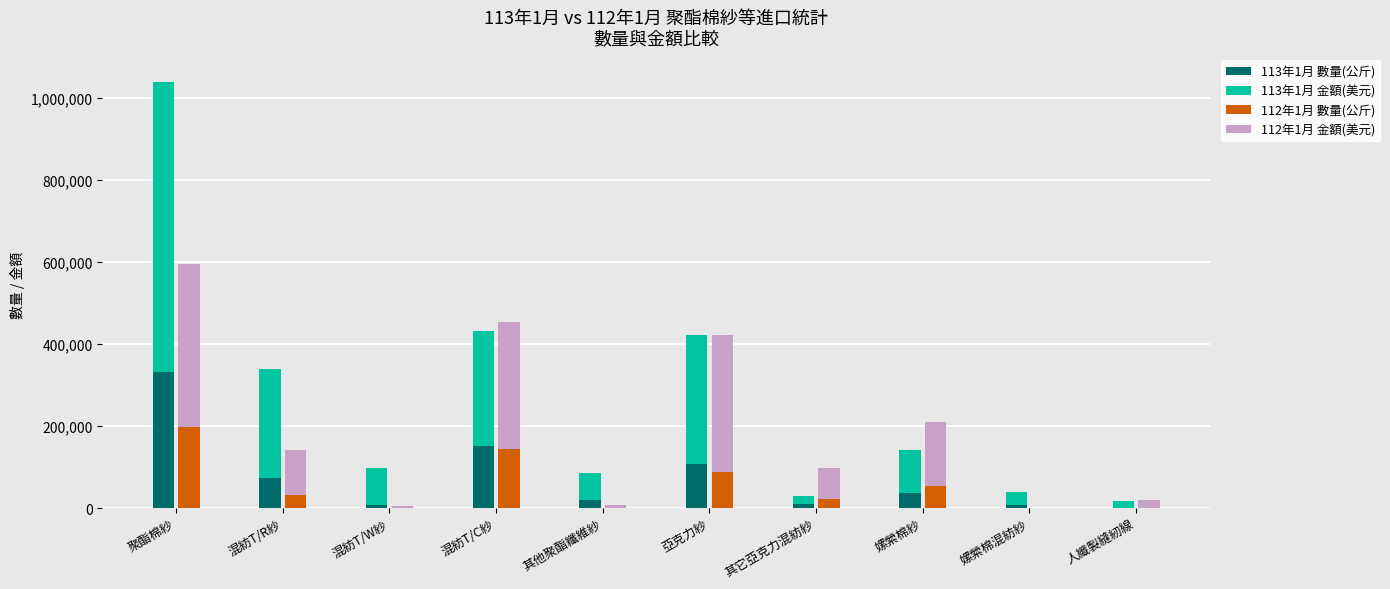

Count the number of categories in the chart.

10